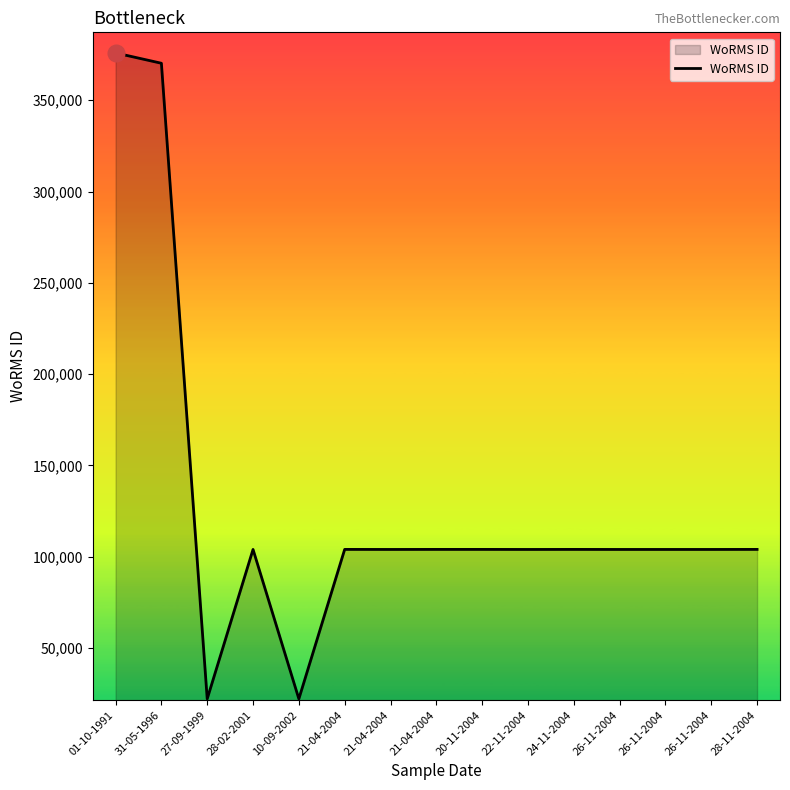

Does the chart have visible grid lines?

No